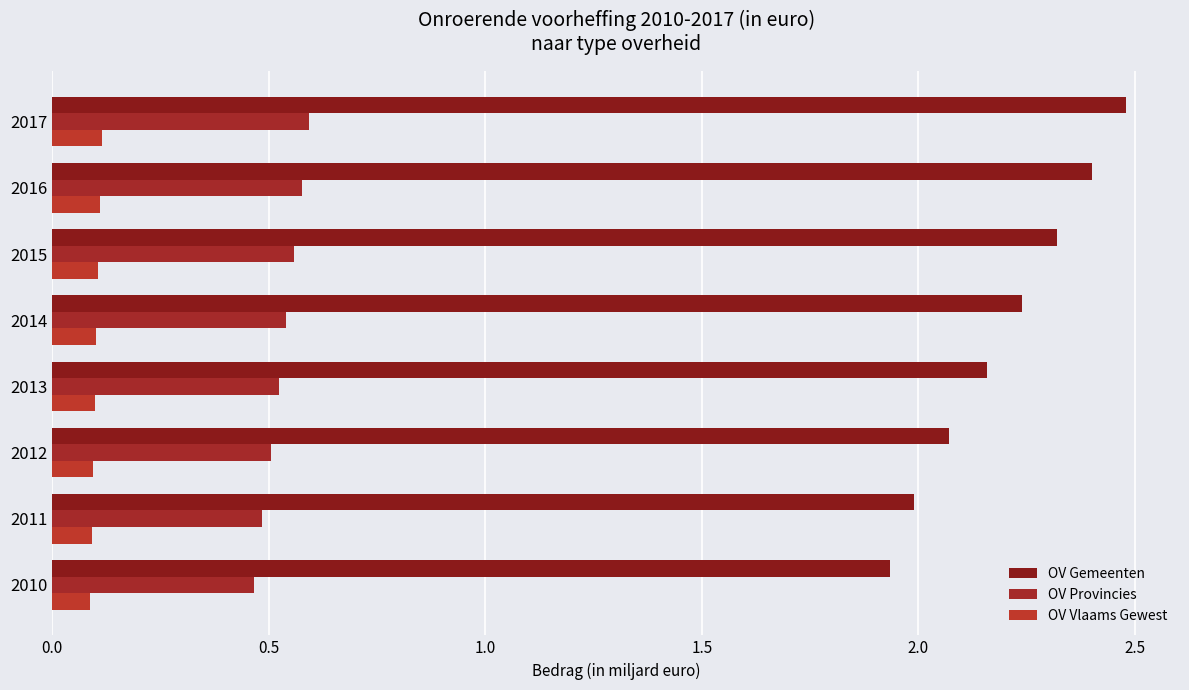

How many data points does each series have?

8